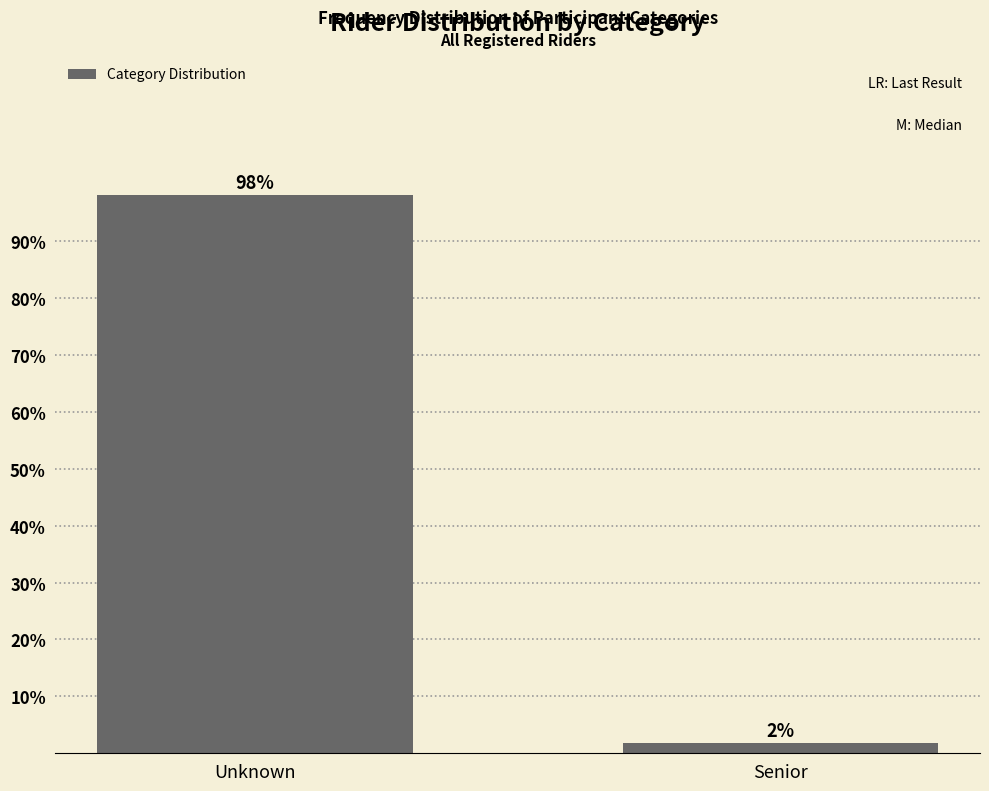

Between Unknown and Senior, which is larger?

Unknown